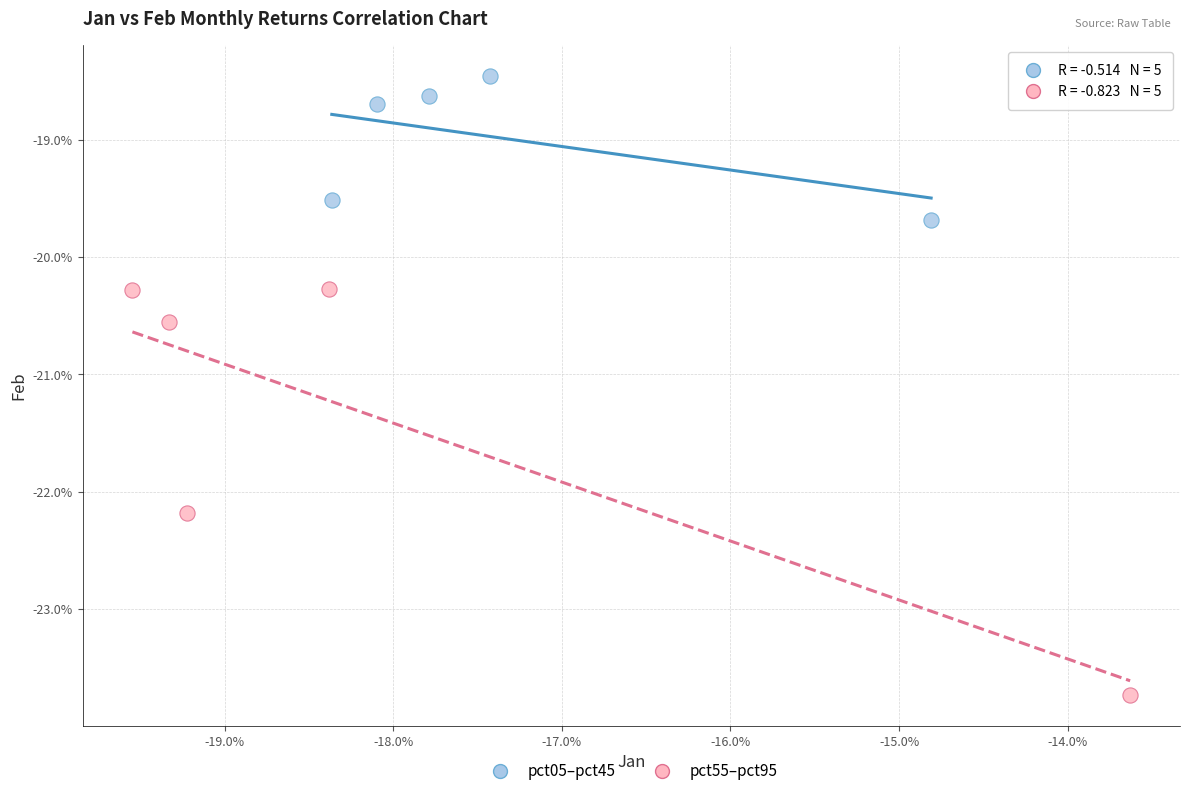

Which series contains the highest Y value?

pct05–pct45